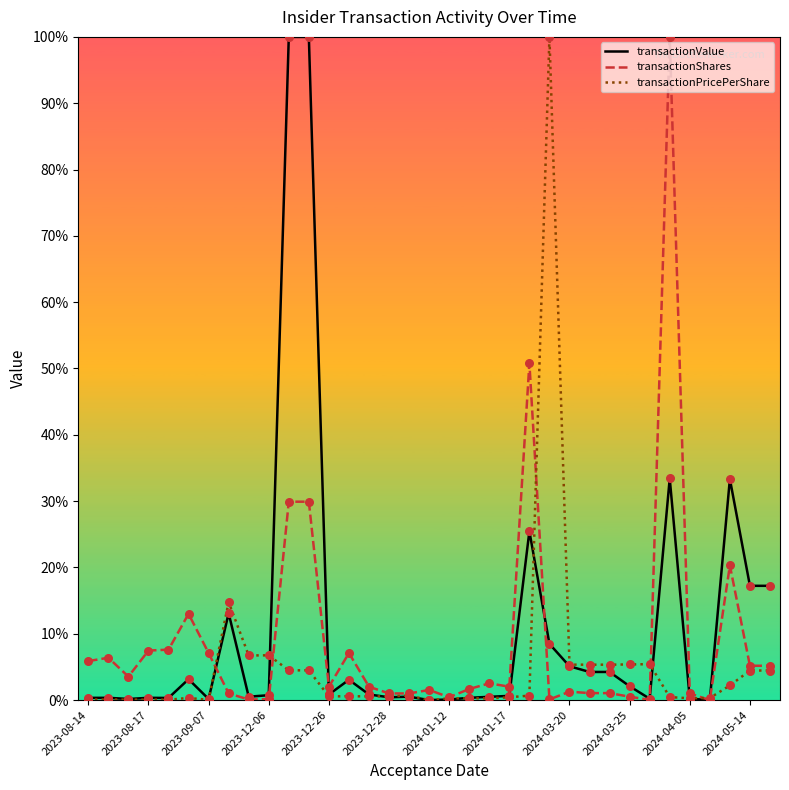

Which series has the largest total across all categories?

transactionValue